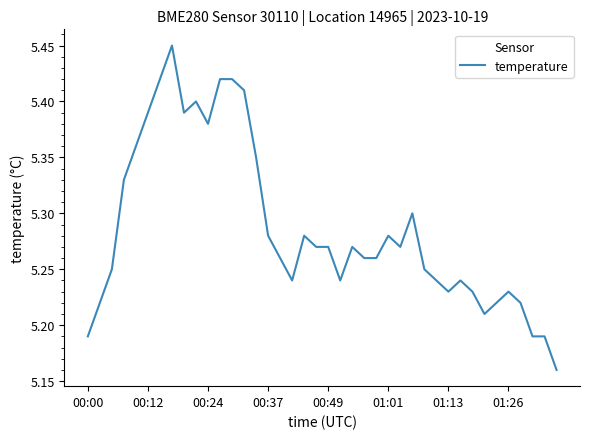

How many lines are shown in the chart?

1